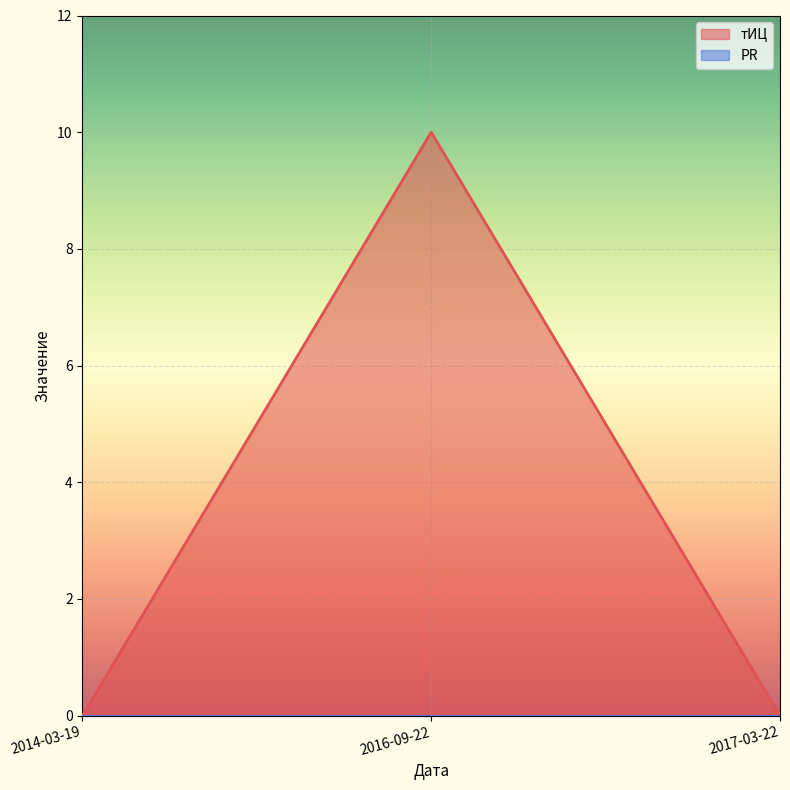

List the labels in order of value, smallest first.

2014-03-19, 2017-03-22, 2016-09-22